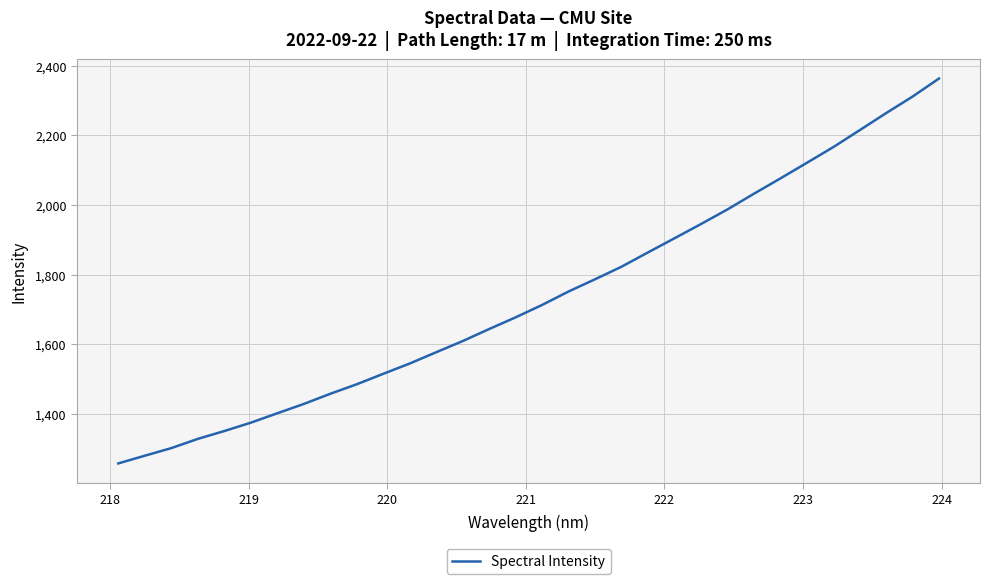

What is the greatest value displayed?

2362.9